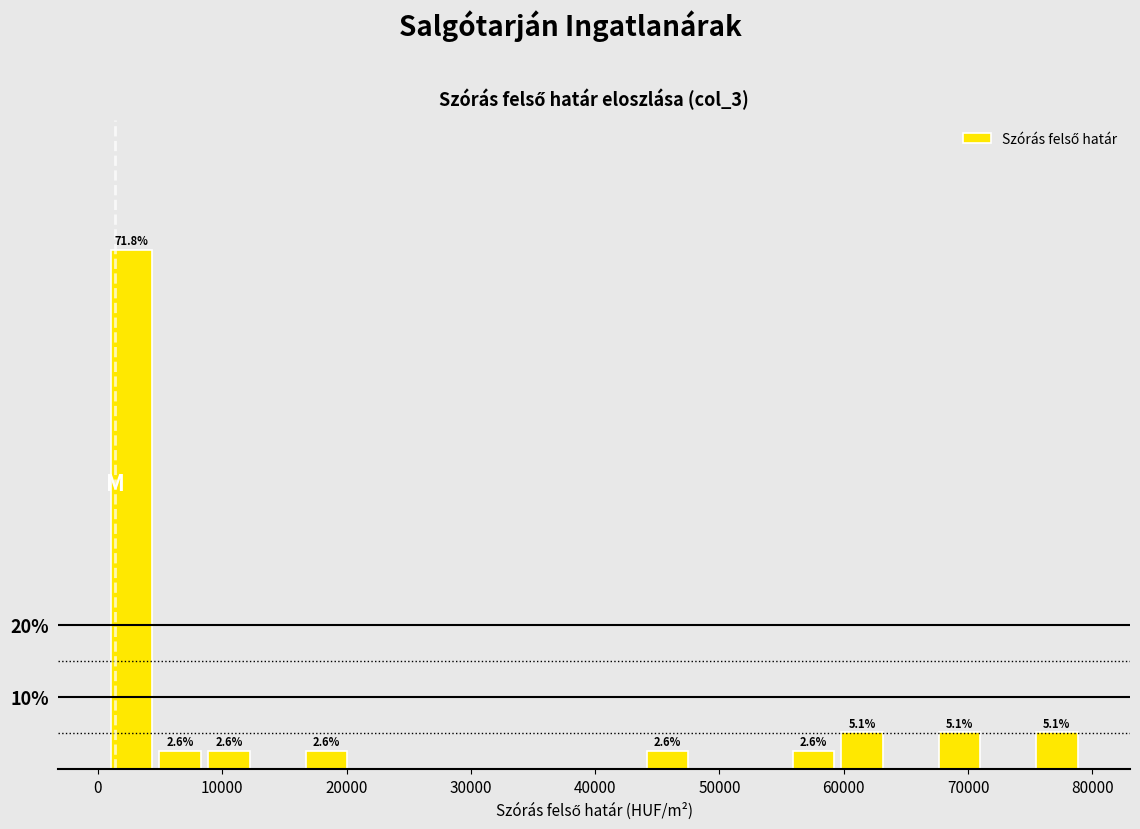

Read against the x-axis, roughly where is the centre of the tallest bar?

3000